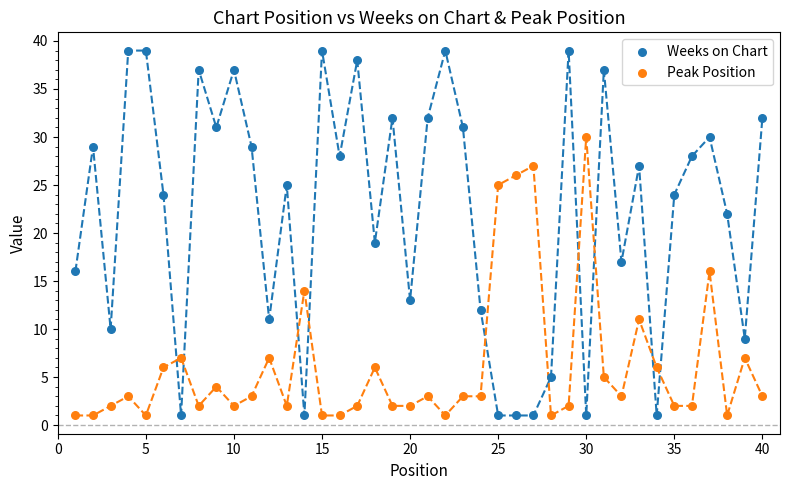

Which series reaches the maximum Y coordinate?

Weeks on Chart